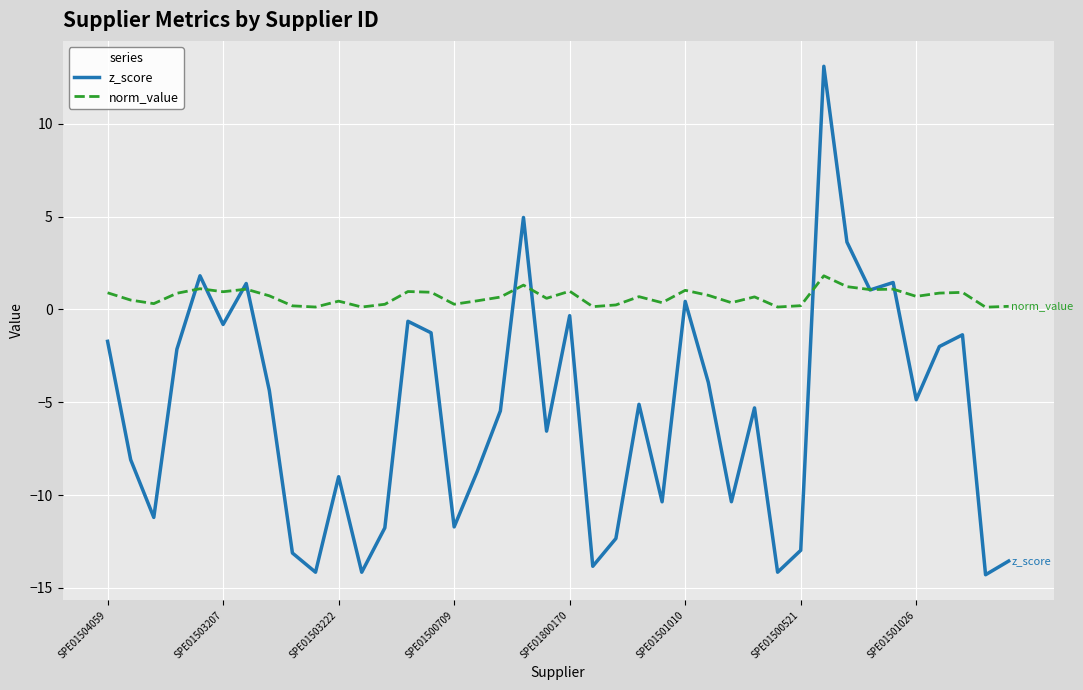

List the series in order of their peak value, lowest first.

norm_value, z_score